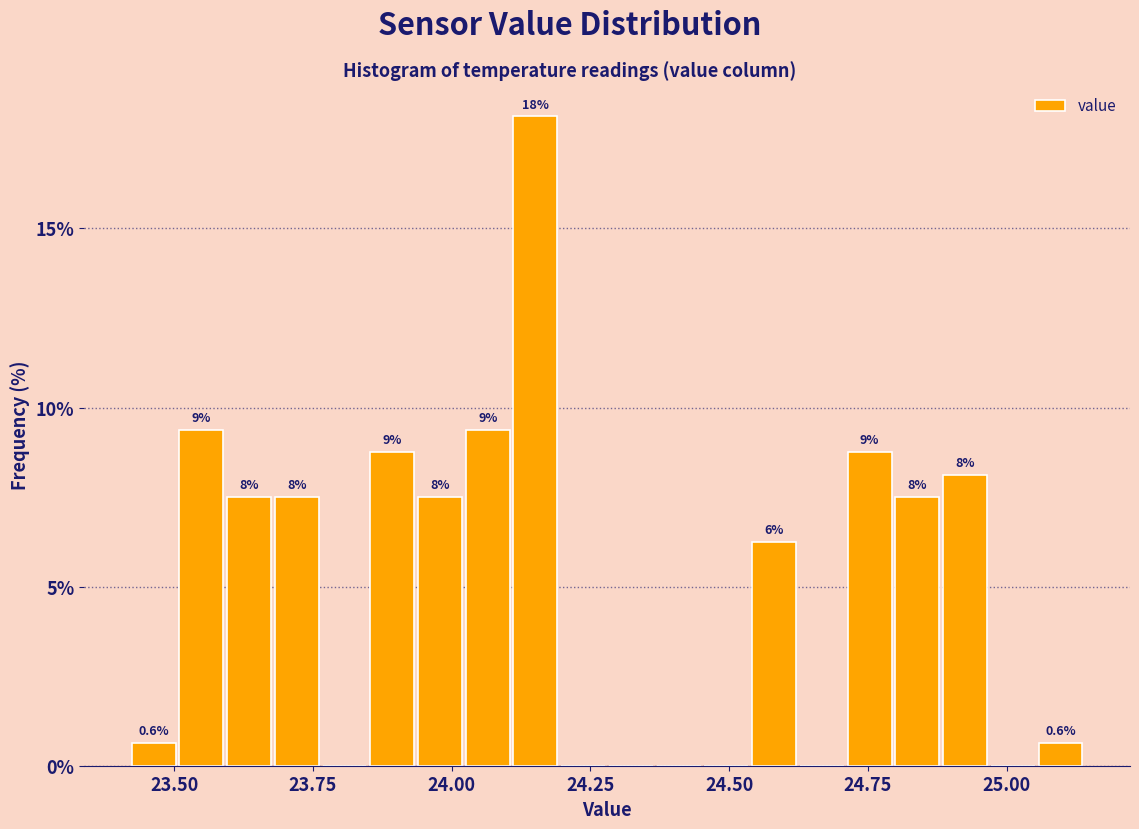

Read against the x-axis, roughly where is the centre of the tallest bar?

24.15